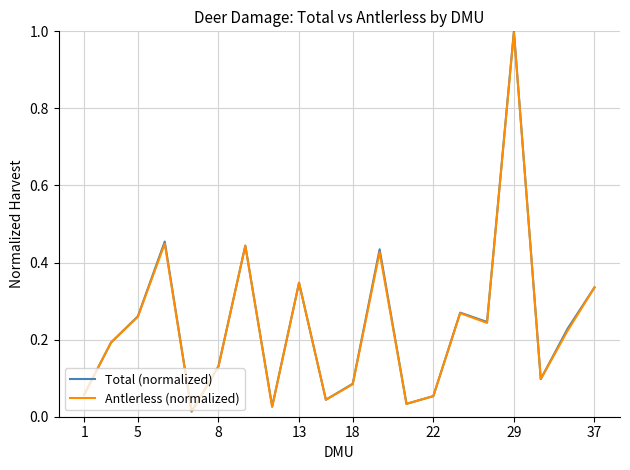

Which series has the widest spread of values?

Total (normalized)